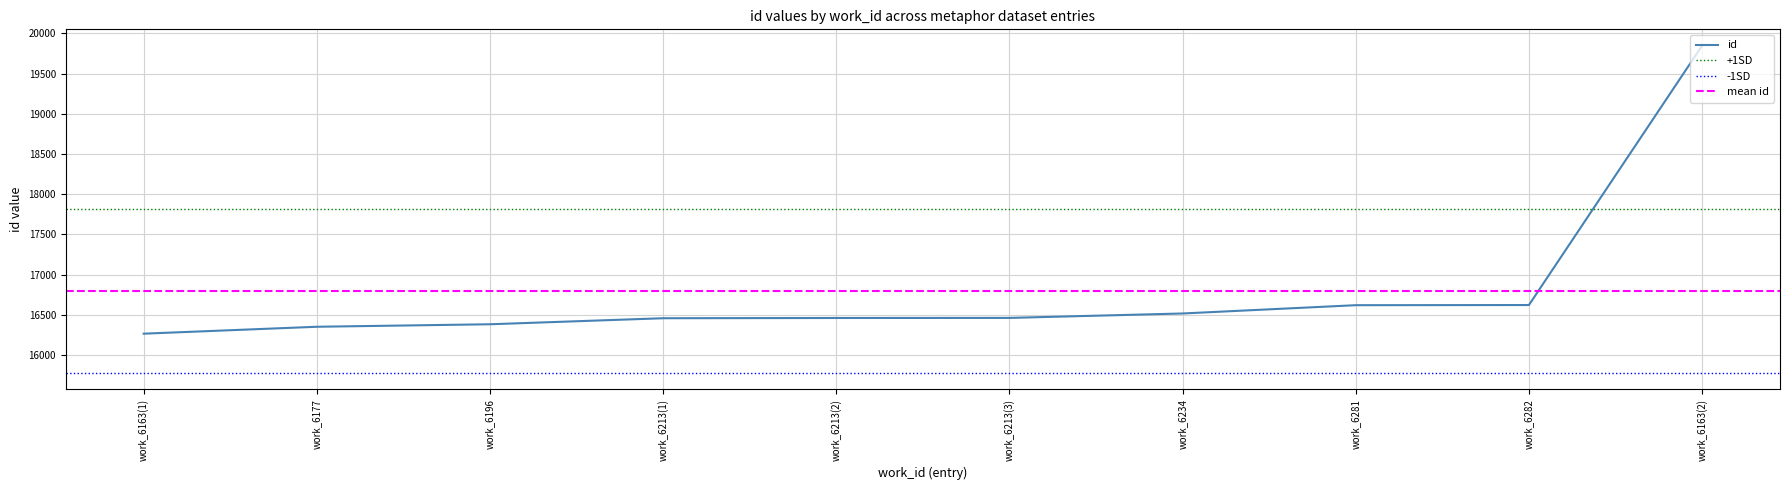

What is the highest value of the id series?

19846